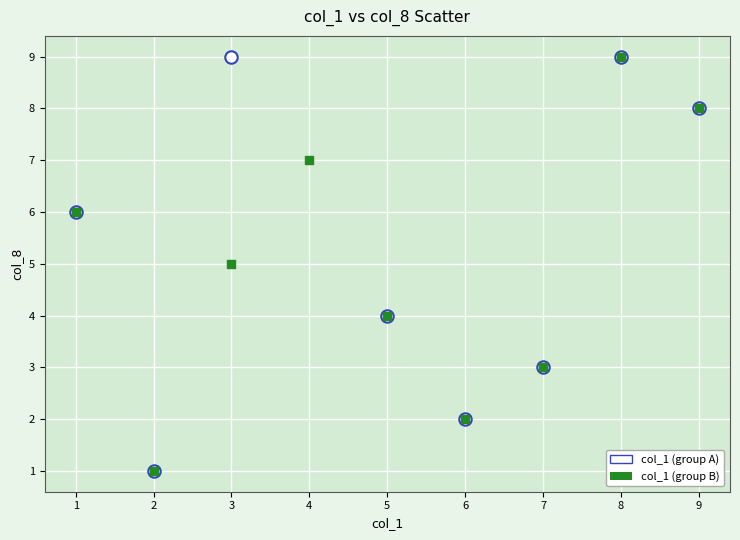

What are all the series names shown in the legend?

col_1 (group A), col_1 (group B)